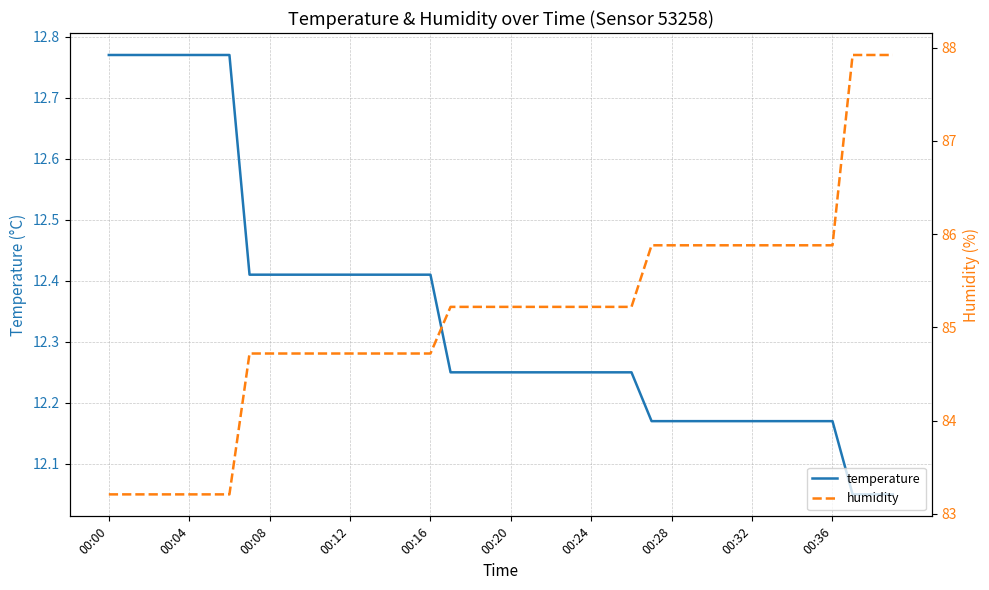

What is the value of the humidity point at the 10th from the left?

84.7